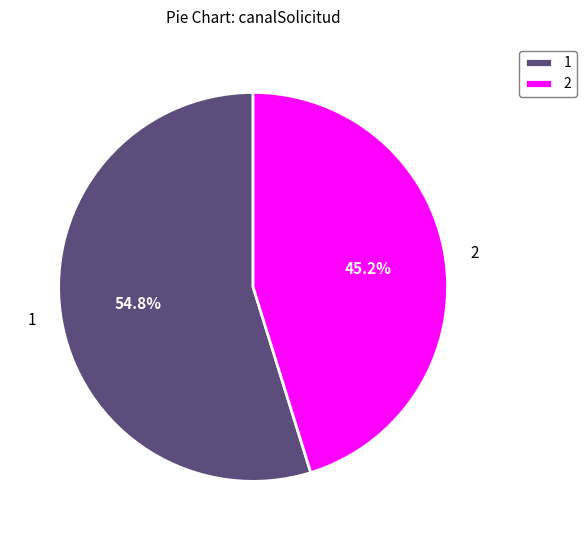

How much of the chart is everything except 2?

54.8%